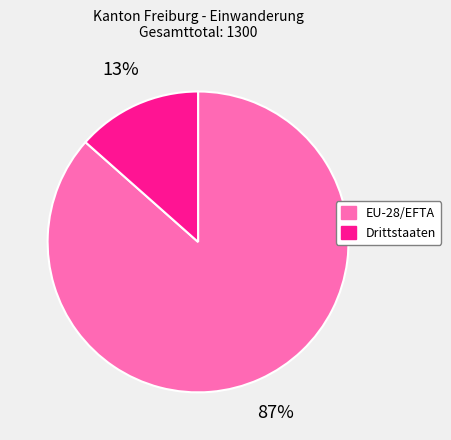

The EU-28/EFTA slice represents 87% of the pie. True or false?

True